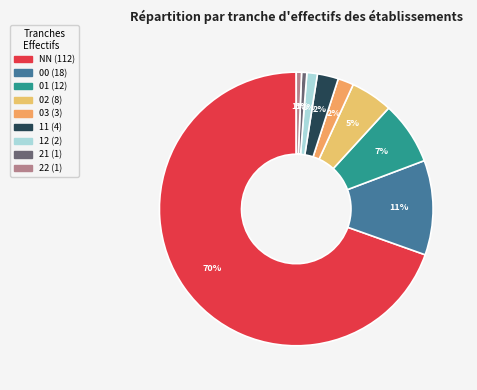

Does any single category account for the majority?

Yes